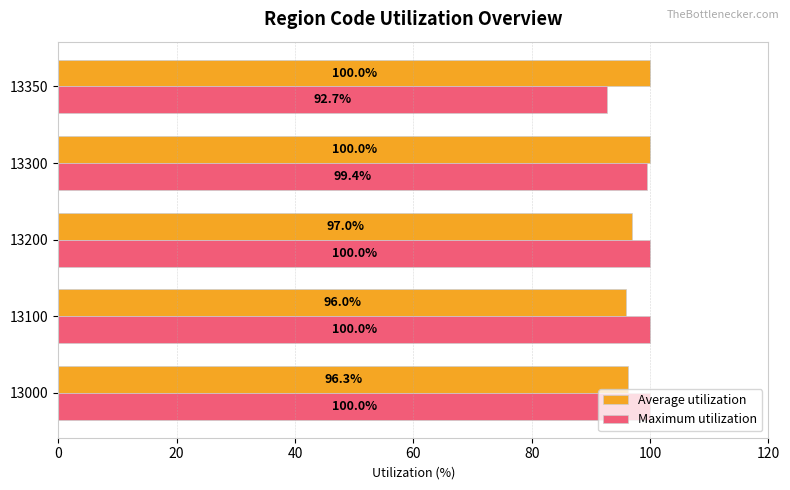

True or false: Average utilization has a value of 96.0 at 13100.

True